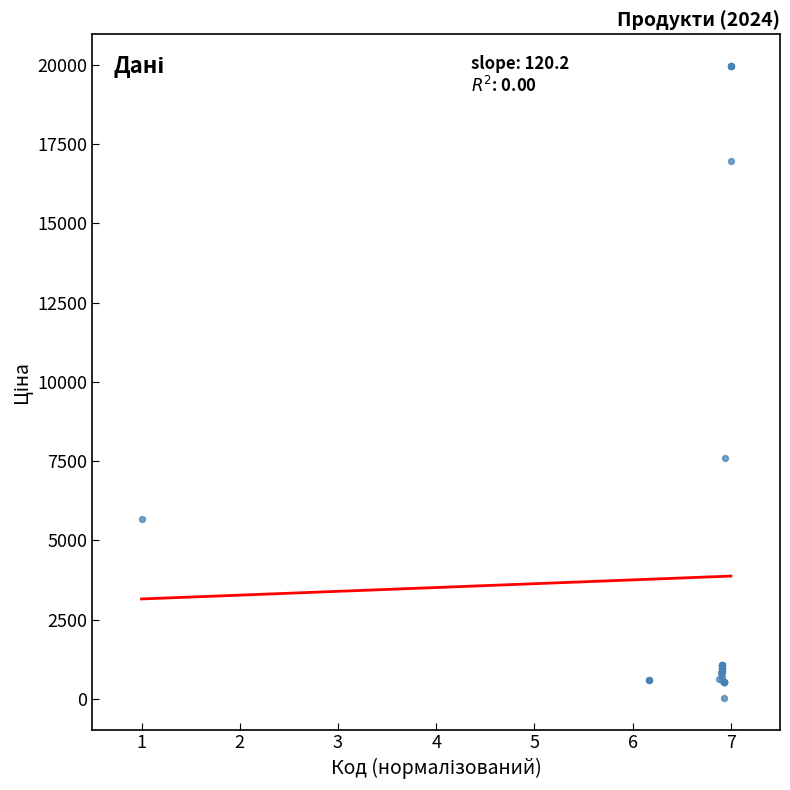

What Y value in the scatter plot is closest to 9998?

7596.5